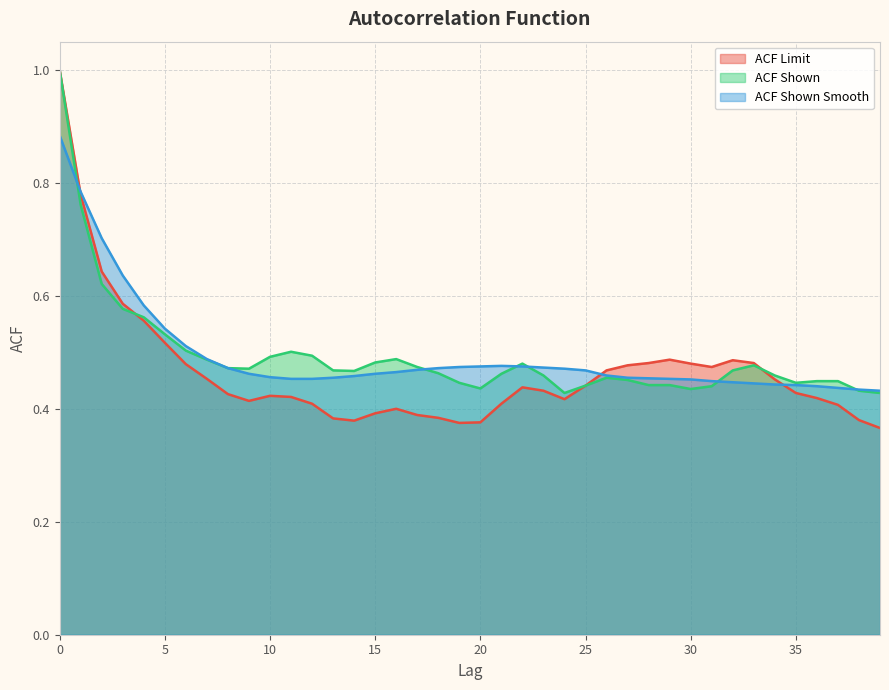

The acf_li series shows 0.8 at 34. True or false?

False